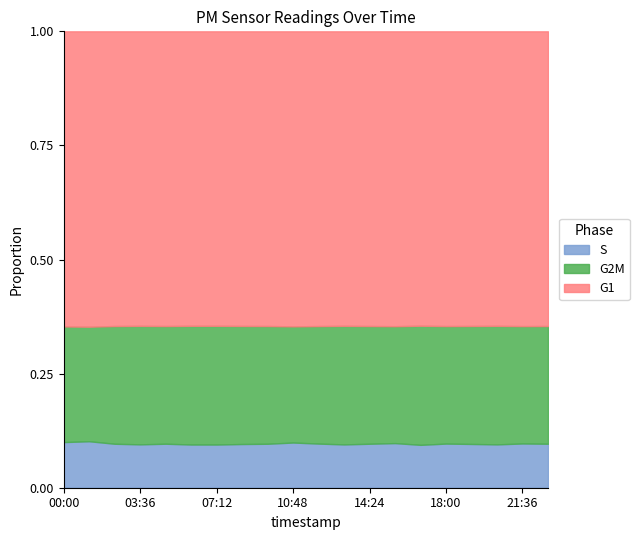

What is the total value across all series at 10:48?

1.0